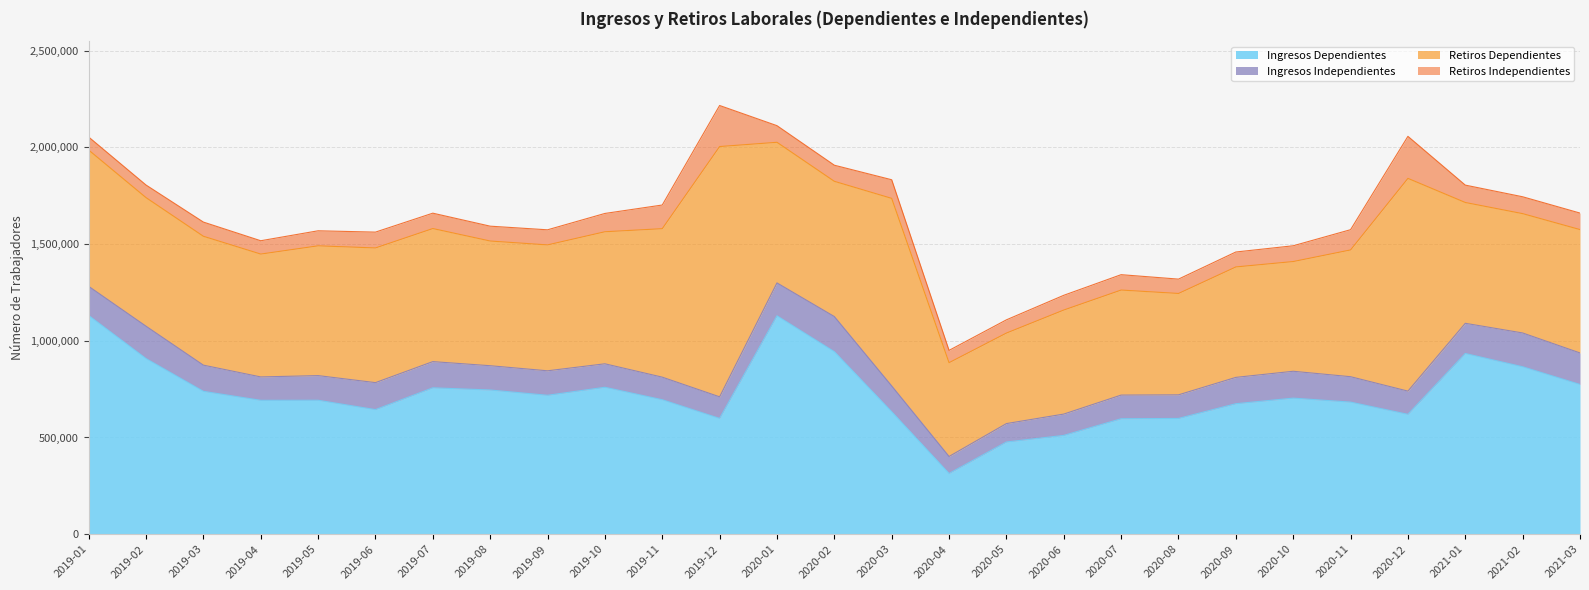

What is the sum of the Retiros Dependientes values at 2020-12 and 2020-08?

1623485